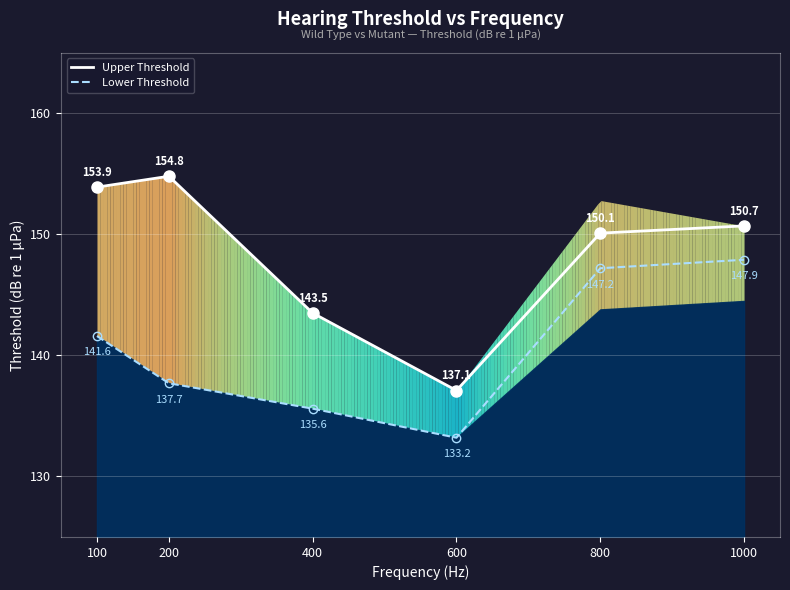

What is the average value of the Lower Threshold series?

140.5